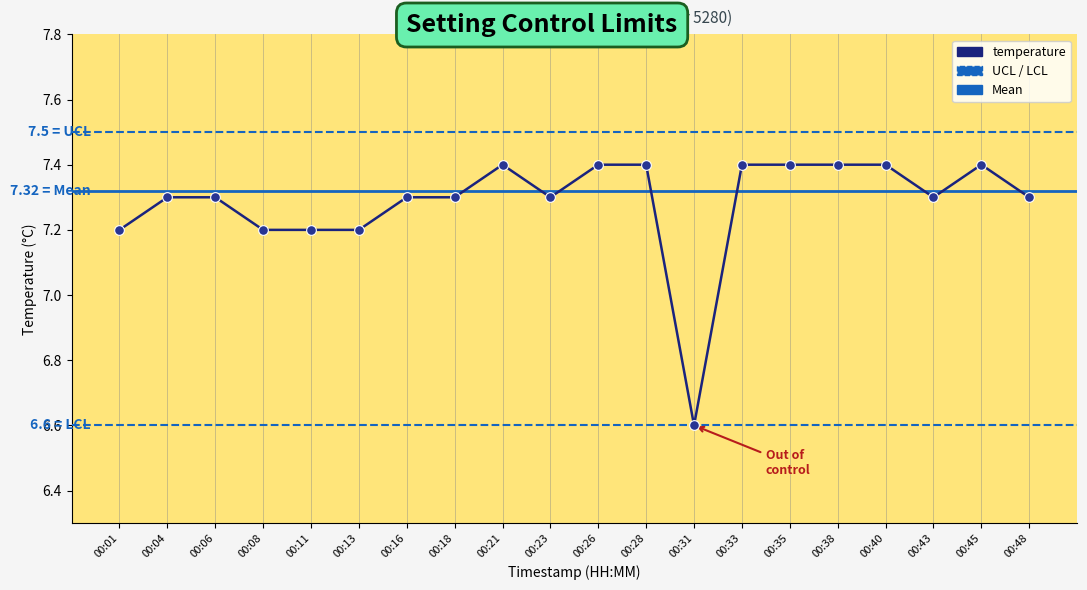

Reading right to left, extract all data points from this chart.

00:48=7.3	00:45=7.4	00:43=7.3	00:40=7.4	00:38=7.4	00:35=7.4	00:33=7.4	00:31=6.6	00:28=7.4	00:26=7.4	00:23=7.3	00:21=7.4	00:18=7.3	00:16=7.3	00:13=7.2	00:11=7.2	00:08=7.2	00:06=7.3	00:04=7.3	00:01=7.2